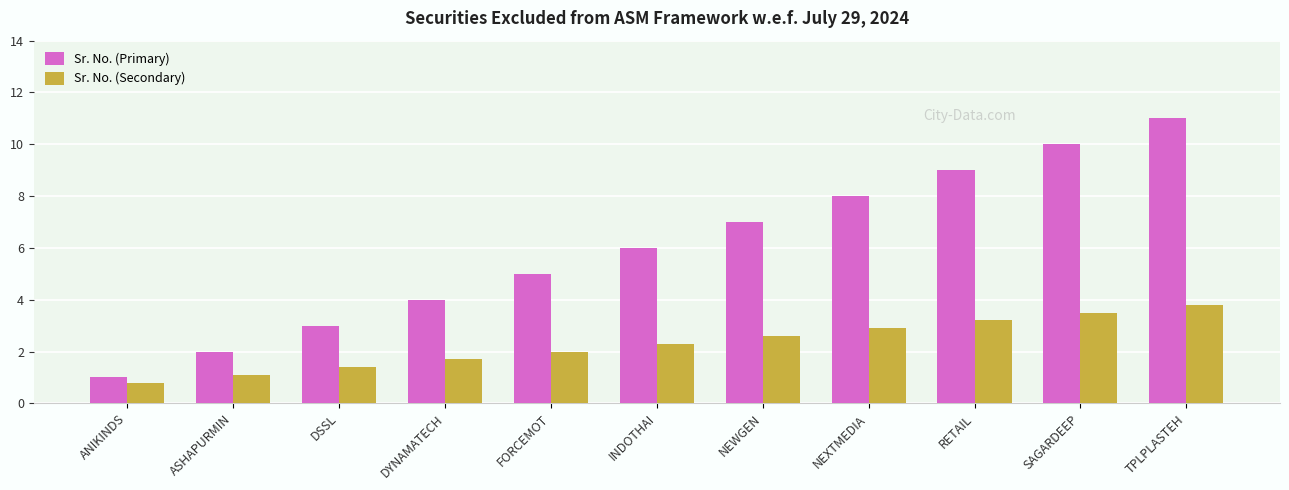

Reading right to left, extract all data points from this chart.

Sr. No. (Primary): 11.0	10.0	9.0	8.0	7.0	6.0	5.0	4.0	3.0	2.0	1.0
Sr. No. (Secondary): 3.8	3.5	3.2	2.9	2.6	2.3	2.0	1.7	1.4	1.1	0.8